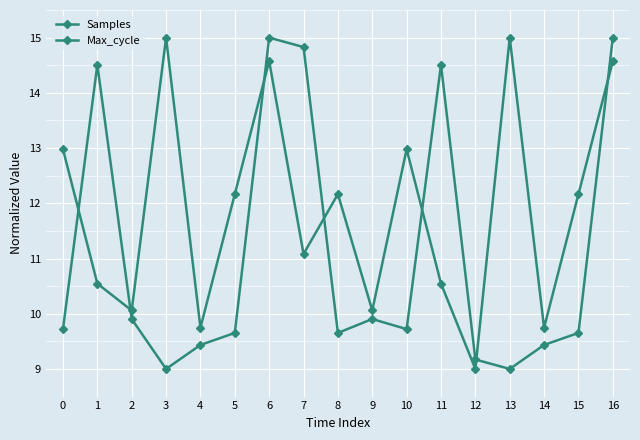

What is the smallest value displayed?

9.0